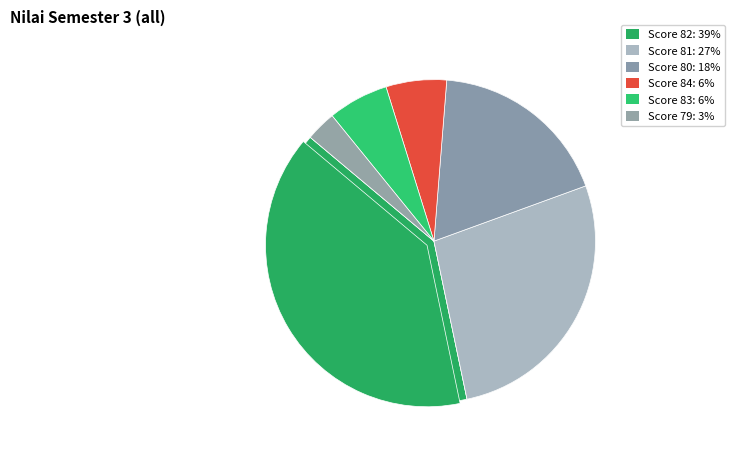

The Vita Ananda Yusup slice represents 3% of the pie. True or false?

True